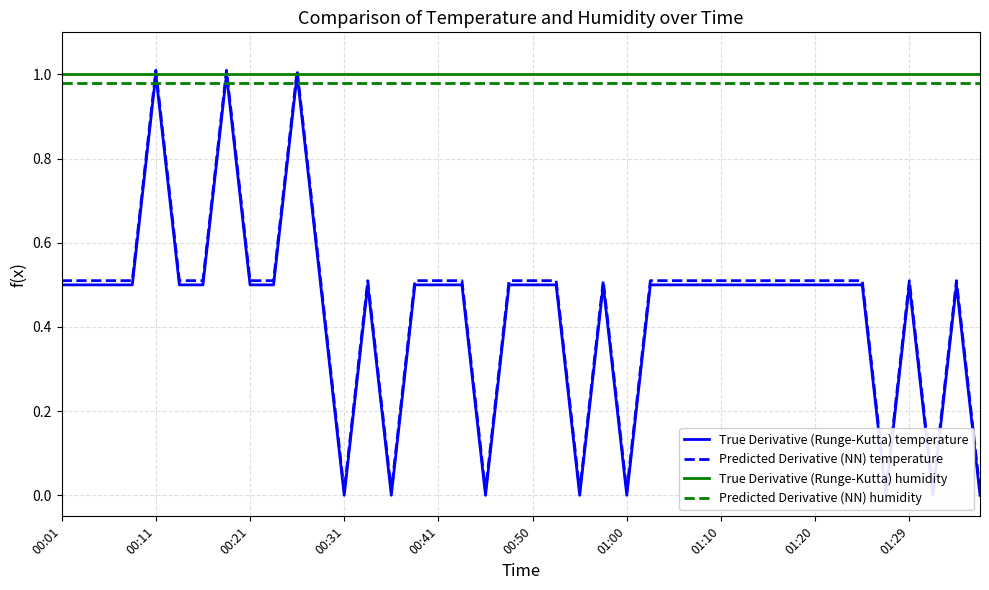

What is the difference between the highest and lowest values at 22?

1.0